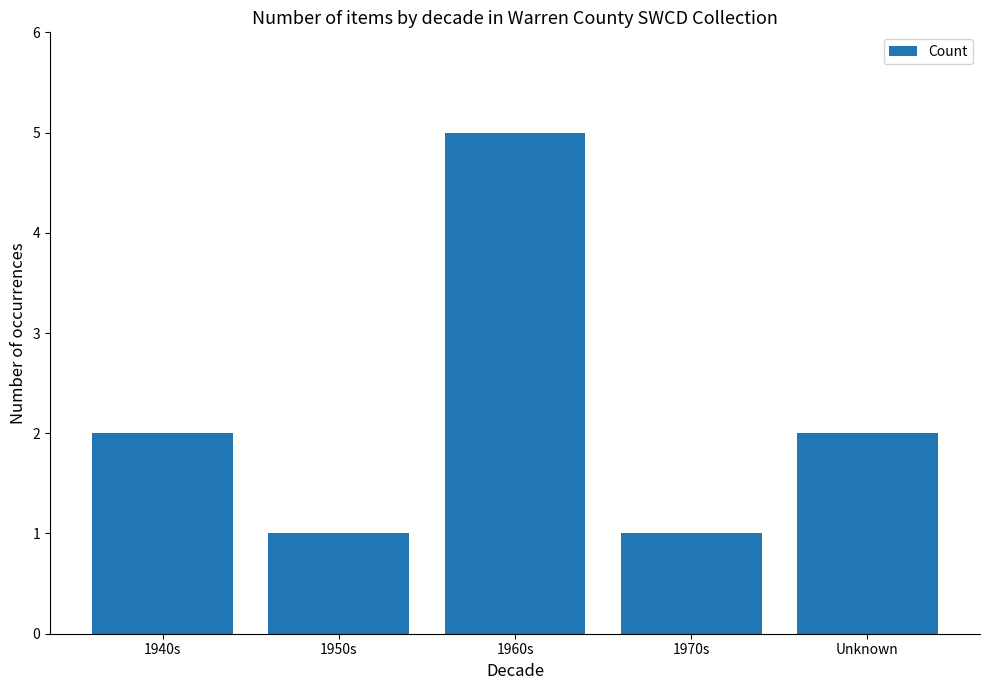

Is it true that the value at 1940s is 2?

True